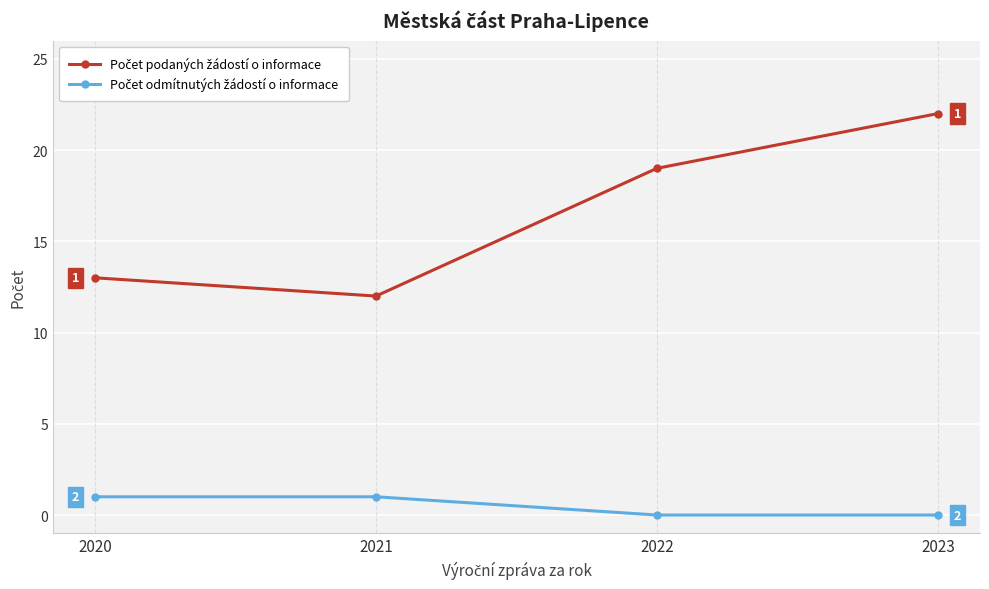

What is the maximum value shown in the chart?

22